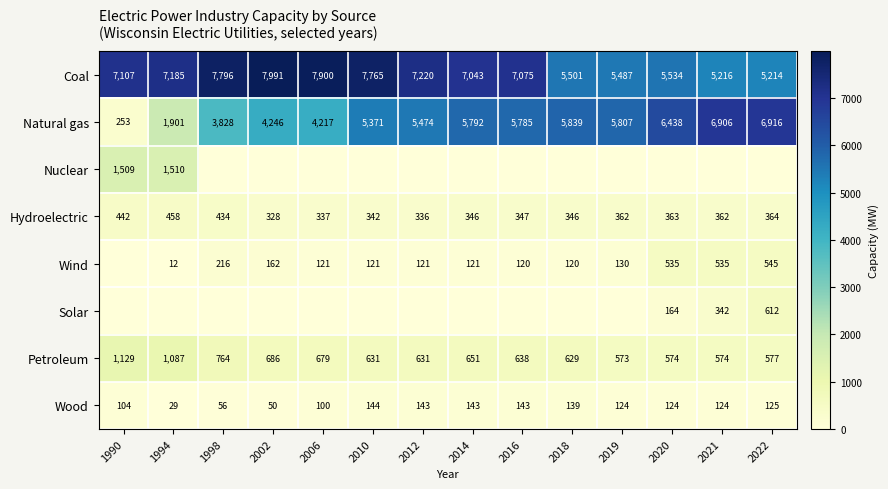

Where is Wood nearest to the value 86?

2006